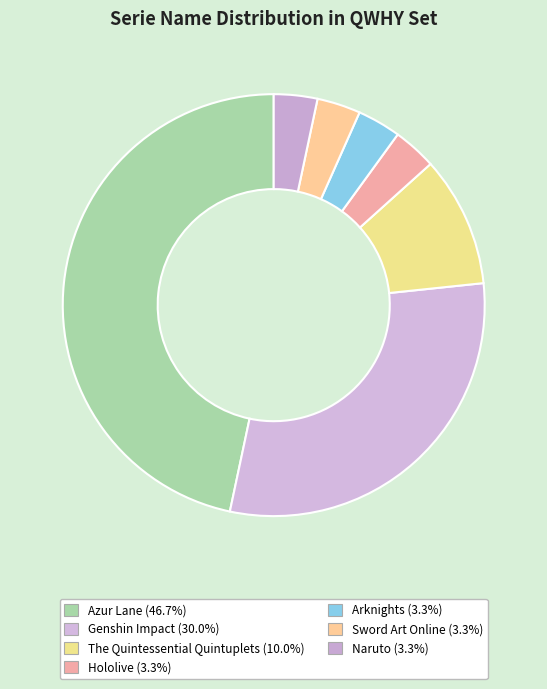

Which has a higher value, Azur Lane or Naruto?

Azur Lane